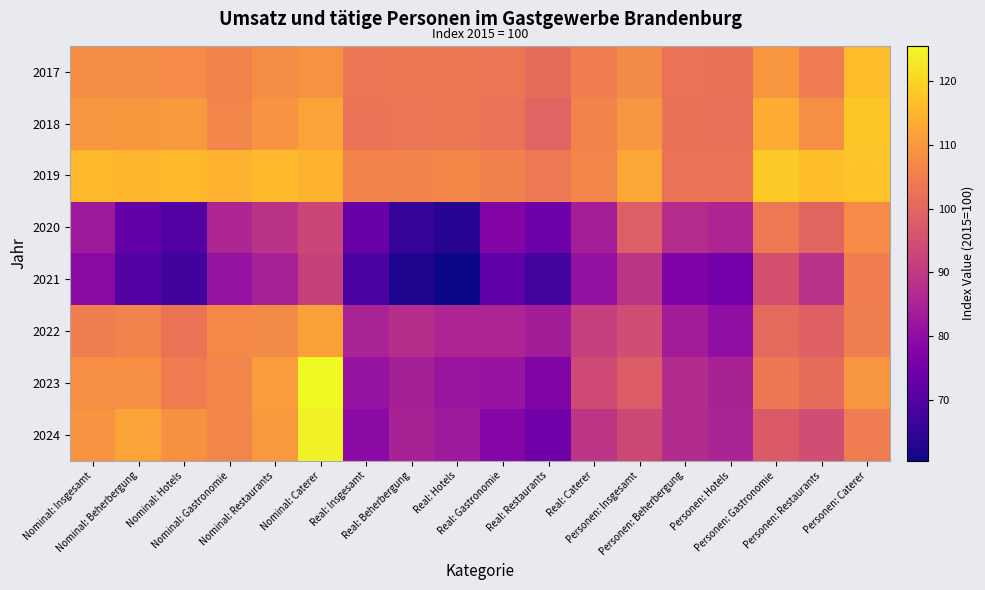

Reading right to left, what are all the values shown in this chart?

2017: Personen: Caterer=116.3	Personen: Restaurants=104.6	Personen: Gastronomie=109.6	Personen: Hotels=102.4	Personen: Beherbergung=102.6	Personen: Insgesamt=107.3	Real: Caterer=104.8	Real: Restaurants=101.2	Real: Gastronomie=103.2	Real: Hotels=103.7	Real: Beherbergung=103.9	Real: Insgesamt=103.6	Nominal: Caterer=109.0	Nominal: Restaurants=107.8	Nominal: Gastronomie=105.9	Nominal: Hotels=107.7	Nominal: Beherbergung=108.0	Nominal: Insgesamt=108.0
2018: Personen: Caterer=118.0	Personen: Restaurants=108.1	Personen: Gastronomie=113.4	Personen: Hotels=102.1	Personen: Beherbergung=102.2	Personen: Insgesamt=109.4	Real: Caterer=106.0	Real: Restaurants=99.5	Real: Gastronomie=102.5	Real: Hotels=103.7	Real: Beherbergung=103.4	Real: Insgesamt=103.0	Nominal: Caterer=111.9	Nominal: Restaurants=109.2	Nominal: Gastronomie=106.4	Nominal: Hotels=110.1	Nominal: Beherbergung=109.9	Nominal: Insgesamt=109.6
2019: Personen: Caterer=117.4	Personen: Restaurants=116.6	Personen: Gastronomie=118.3	Personen: Hotels=102.7	Personen: Beherbergung=102.6	Personen: Insgesamt=112.6	Real: Caterer=106.4	Real: Restaurants=104.1	Real: Gastronomie=105.7	Real: Hotels=106.9	Real: Beherbergung=106.2	Real: Insgesamt=106.0	Nominal: Caterer=114.7	Nominal: Restaurants=115.5	Nominal: Gastronomie=114.6	Nominal: Hotels=115.8	Nominal: Beherbergung=115.2	Nominal: Insgesamt=115.5
2020: Personen: Caterer=107.7	Personen: Restaurants=100.1	Personen: Gastronomie=104.1	Personen: Hotels=85.6	Personen: Beherbergung=87.3	Personen: Insgesamt=98.1	Real: Caterer=83.9	Real: Restaurants=73.9	Real: Gastronomie=77.8	Real: Hotels=63.4	Real: Beherbergung=65.4	Real: Insgesamt=73.5	Nominal: Caterer=92.8	Nominal: Restaurants=88.6	Nominal: Gastronomie=85.8	Nominal: Hotels=69.7	Nominal: Beherbergung=72.5	Nominal: Insgesamt=83.0
2021: Personen: Caterer=104.8	Personen: Restaurants=88.4	Personen: Gastronomie=95.3	Personen: Hotels=75.0	Personen: Beherbergung=77.0	Personen: Insgesamt=89.0	Real: Caterer=80.9	Real: Restaurants=67.6	Real: Gastronomie=72.0	Real: Hotels=60.4	Real: Beherbergung=62.3	Real: Insgesamt=68.7	Nominal: Caterer=91.8	Nominal: Restaurants=84.5	Nominal: Gastronomie=81.1	Nominal: Hotels=67.1	Nominal: Beherbergung=69.9	Nominal: Insgesamt=79.4
2022: Personen: Caterer=105.1	Personen: Restaurants=98.7	Personen: Gastronomie=100.8	Personen: Hotels=80.2	Personen: Beherbergung=83.4	Personen: Insgesamt=94.5	Real: Caterer=91.7	Real: Restaurants=83.7	Real: Gastronomie=85.5	Real: Hotels=85.4	Real: Beherbergung=87.6	Real: Insgesamt=84.9	Nominal: Caterer=111.5	Nominal: Restaurants=107.5	Nominal: Gastronomie=107.2	Nominal: Hotels=102.9	Nominal: Beherbergung=105.8	Nominal: Insgesamt=105.2
2023: Personen: Caterer=109.3	Personen: Restaurants=101.4	Personen: Gastronomie=103.7	Personen: Hotels=84.6	Personen: Beherbergung=87.0	Personen: Insgesamt=97.6	Real: Caterer=93.9	Real: Restaurants=77.3	Real: Gastronomie=81.5	Real: Hotels=81.7	Real: Beherbergung=84.3	Real: Insgesamt=81.2	Nominal: Caterer=125.6	Nominal: Restaurants=110.8	Nominal: Gastronomie=106.4	Nominal: Hotels=104.5	Nominal: Beherbergung=108.3	Nominal: Insgesamt=108.2
2024: Personen: Caterer=104.6	Personen: Restaurants=94.3	Personen: Gastronomie=97.5	Personen: Hotels=85.3	Personen: Beherbergung=87.1	Personen: Insgesamt=93.6	Real: Caterer=89.2	Real: Restaurants=74.4	Real: Gastronomie=78.0	Real: Hotels=82.8	Real: Beherbergung=84.8	Real: Insgesamt=79.2	Nominal: Caterer=124.1	Nominal: Restaurants=110.1	Nominal: Gastronomie=106.4	Nominal: Hotels=108.7	Nominal: Beherbergung=112.0	Nominal: Insgesamt=109.1